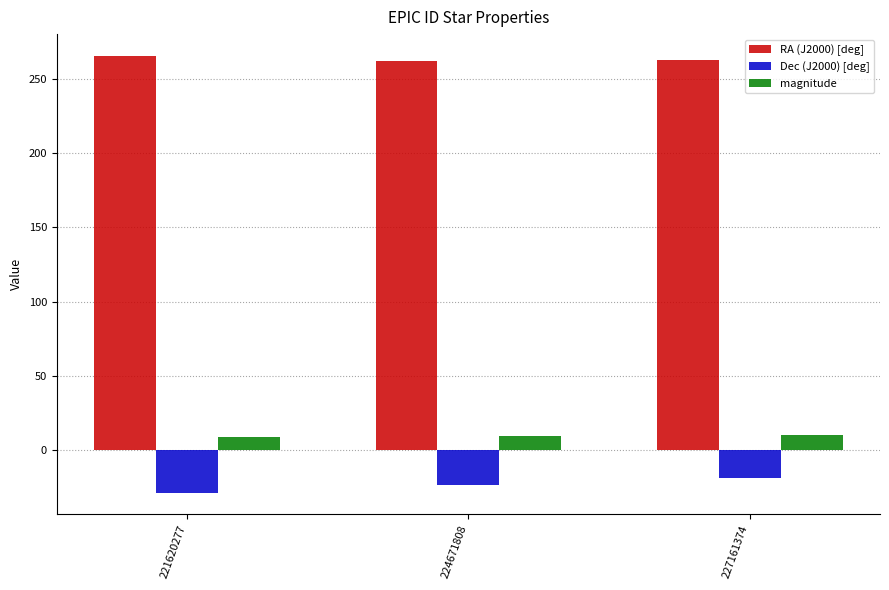

What is the total value across all series at 224671808?

247.5